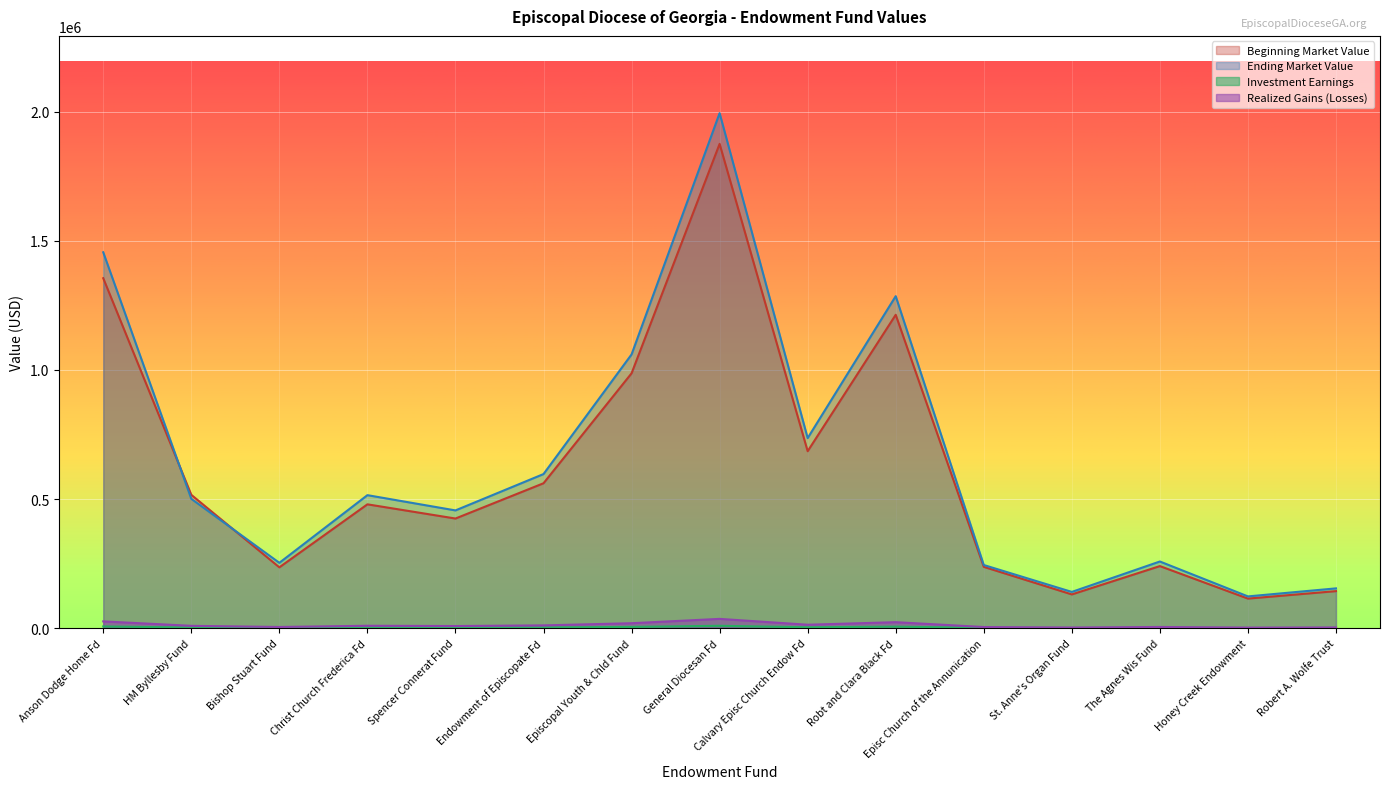

What is the average value of the Beginning Market Value series?

613265.2